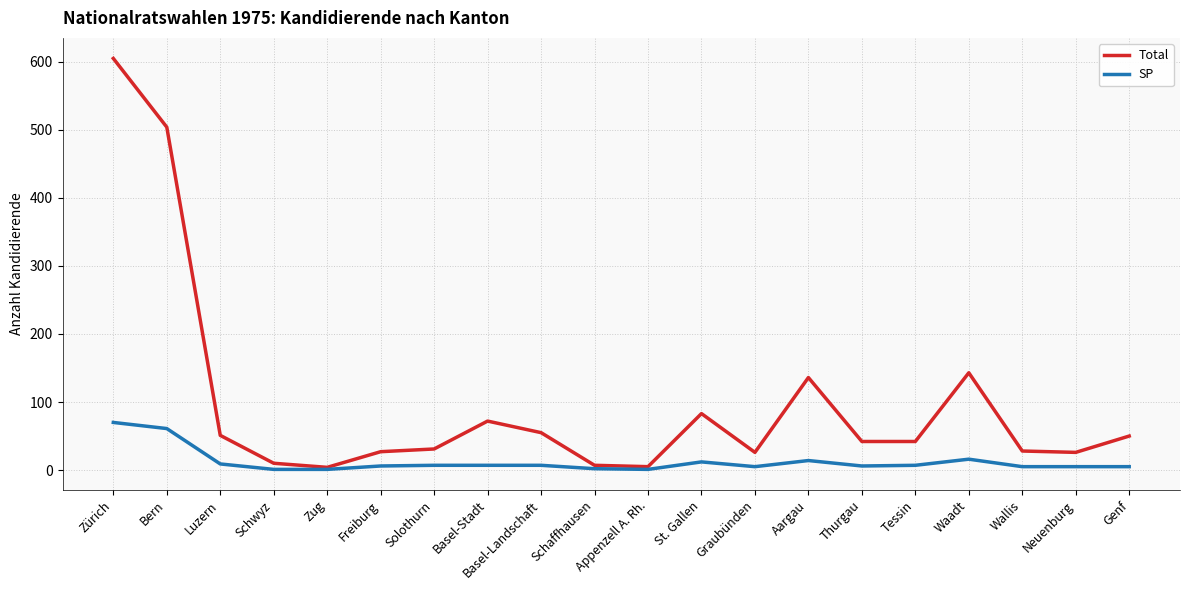

Rank the series by their maximum value, from lowest to highest.

SP, Total